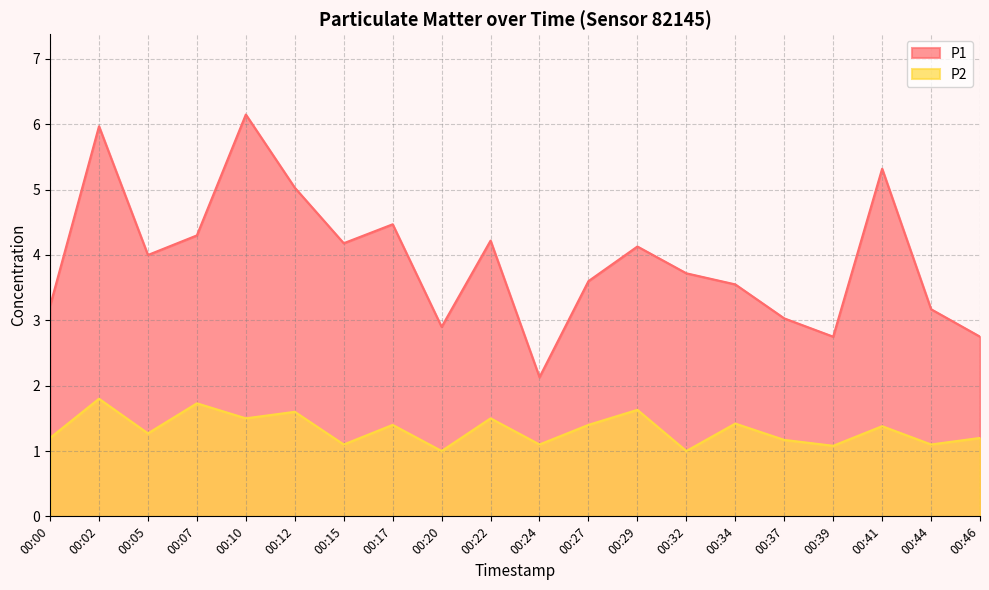

At which category is the sum across all series the highest?

00:02